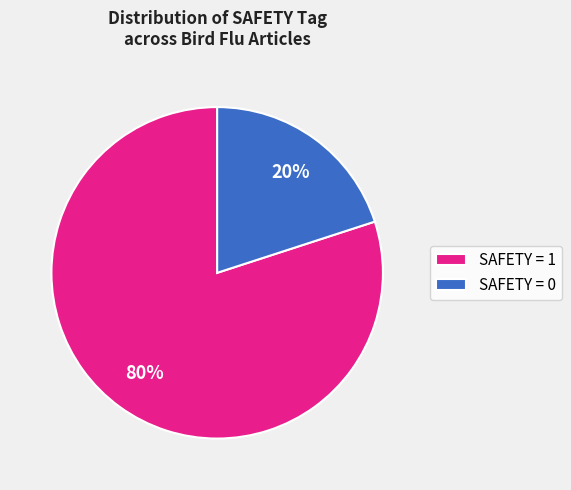

What percentage is the SAFETY = 0 slice, to the nearest percent?

20%